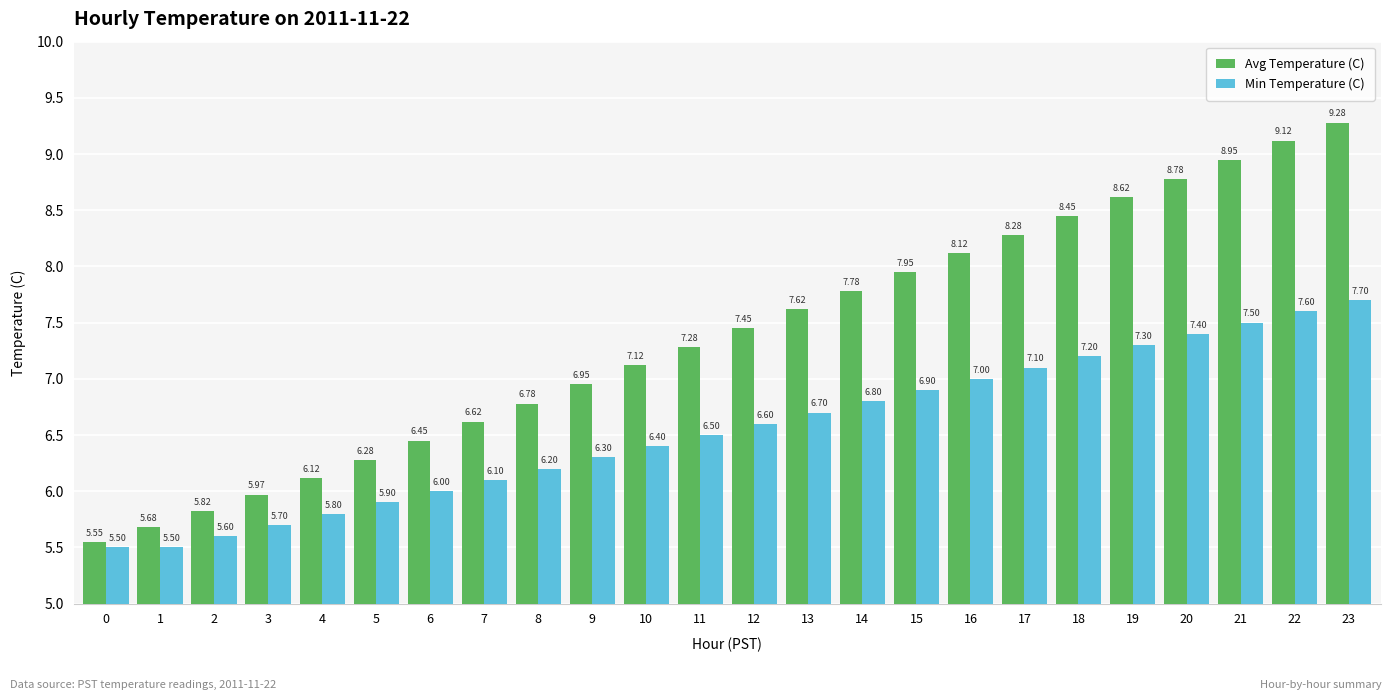

How many bars are there in total?

48